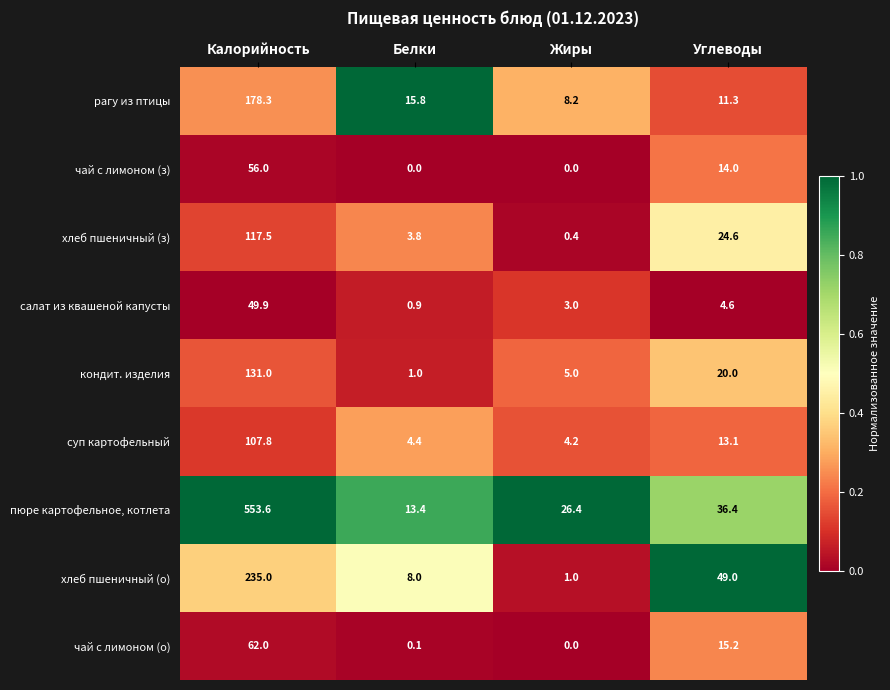

What is the difference between the суп картофельный values at Калорийность and Жиры?

103.6